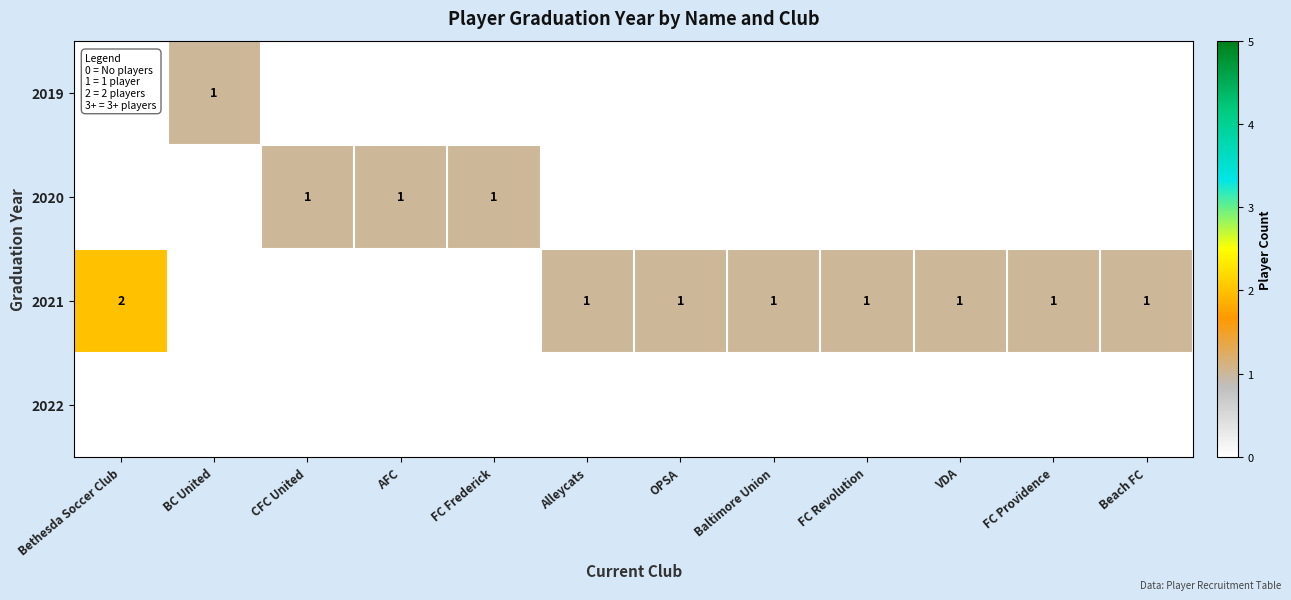

The value of 2021 at FC Providence is 1. True or false?

True